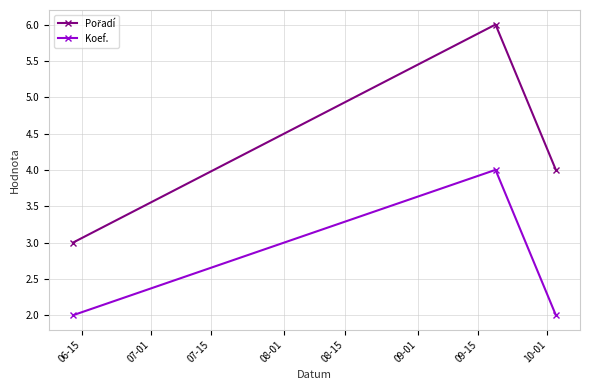

Is this an area chart (filled region under the line)?

No